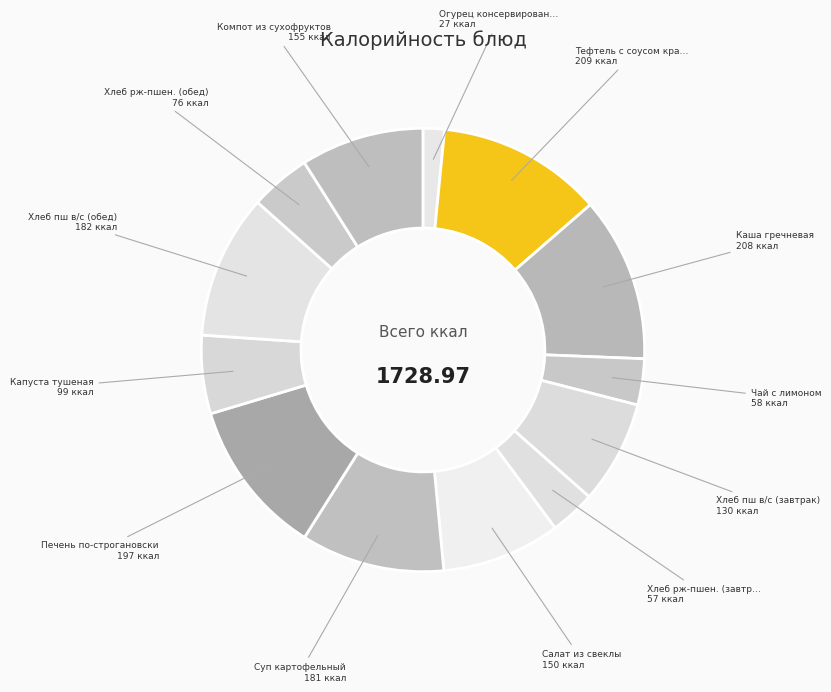

How many slices are in this pie chart?

13